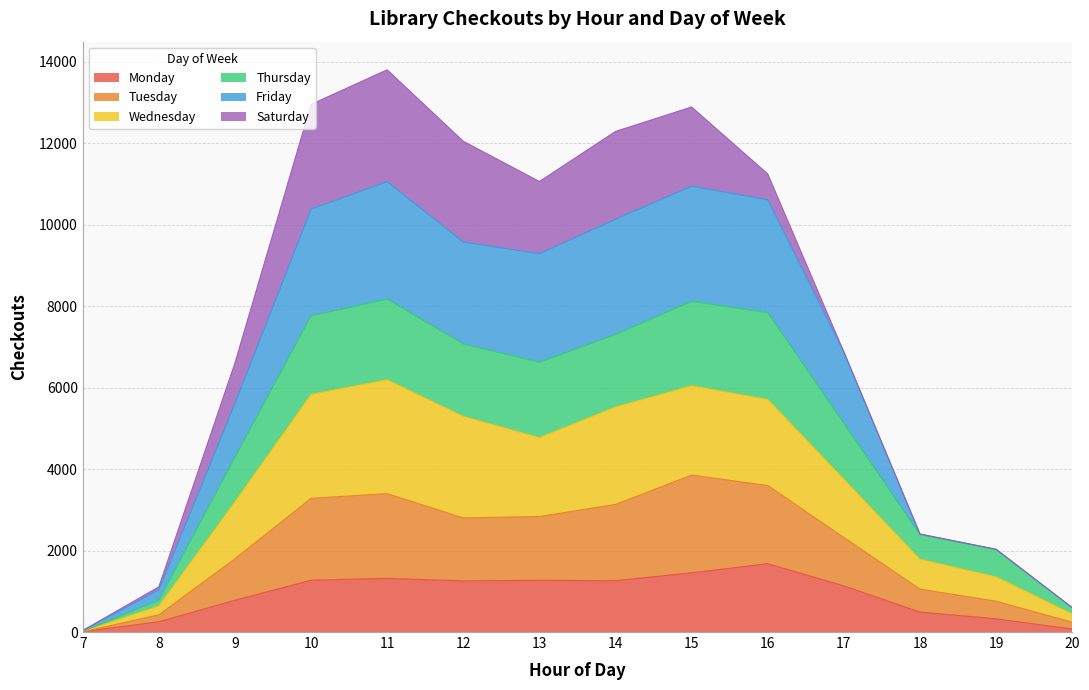

What are all the series names shown in the legend?

Monday, Tuesday, Wednesday, Thursday, Friday, Saturday